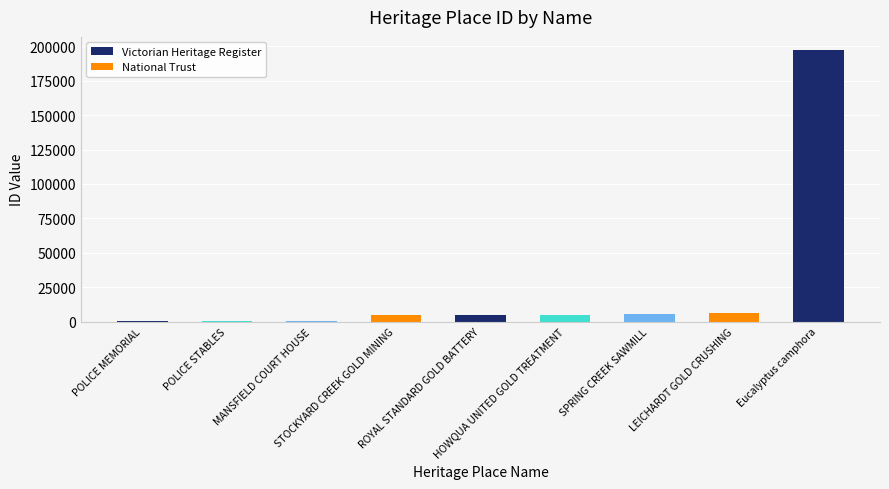

The chart shows a value of 687 at POLICE STABLES. True or false?

True